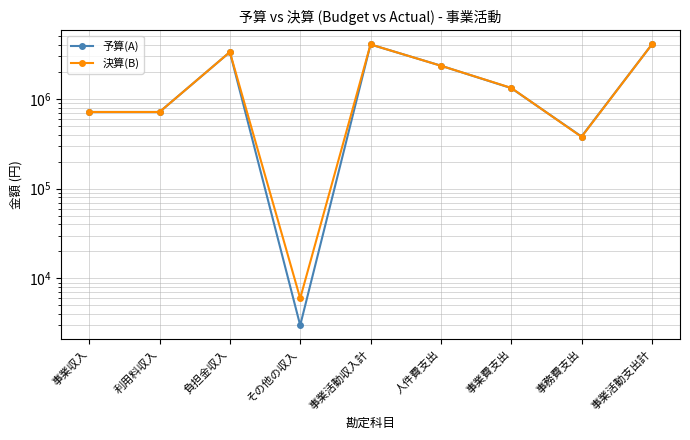

Reading left to right, list all the values displayed in this chart.

予算(A): 事業収入=717000	利用料収入=717000	負担金収入=3339000	その他の収入=3000	事業活動収入計=4059000	人件費支出=2353000	事業費支出=1324000	事務費支出=382000	事業活動支出計=4059000
決算(B): 事業収入=717250	利用料収入=717250	負担金収入=3339000	その他の収入=6000	事業活動収入計=4062250	人件費支出=2351693	事業費支出=1331461	事務費支出=378771	事業活動支出計=4061925